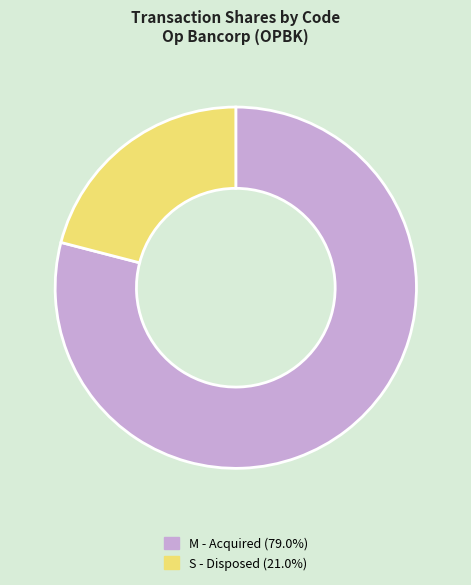

Is there a majority slice in this chart?

Yes